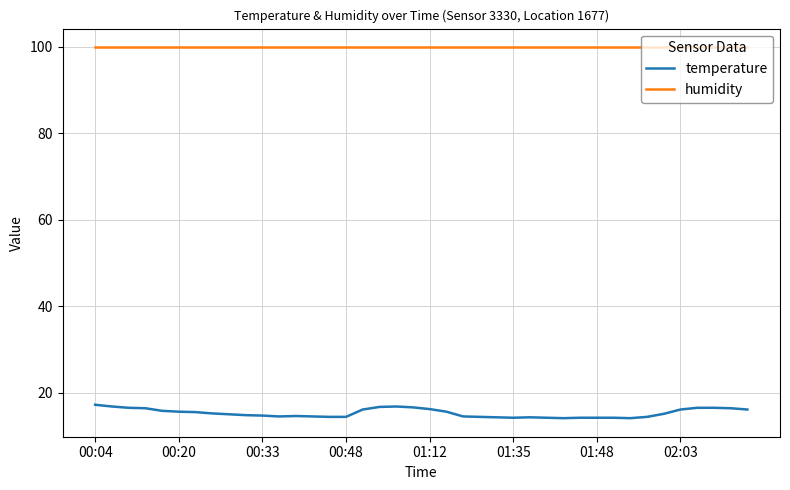

Rank the series by their average value, from lowest to highest.

temperature, humidity